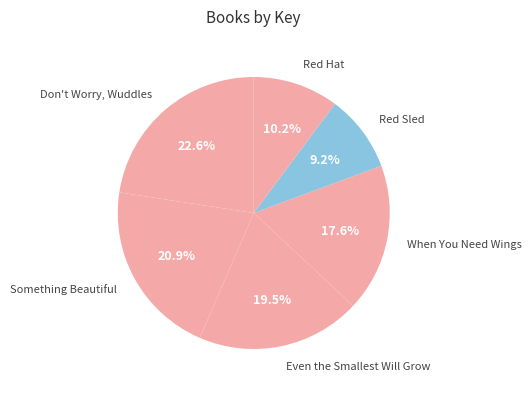

Which has a higher value, Red Hat or Don't Worry, Wuddles?

Don't Worry, Wuddles